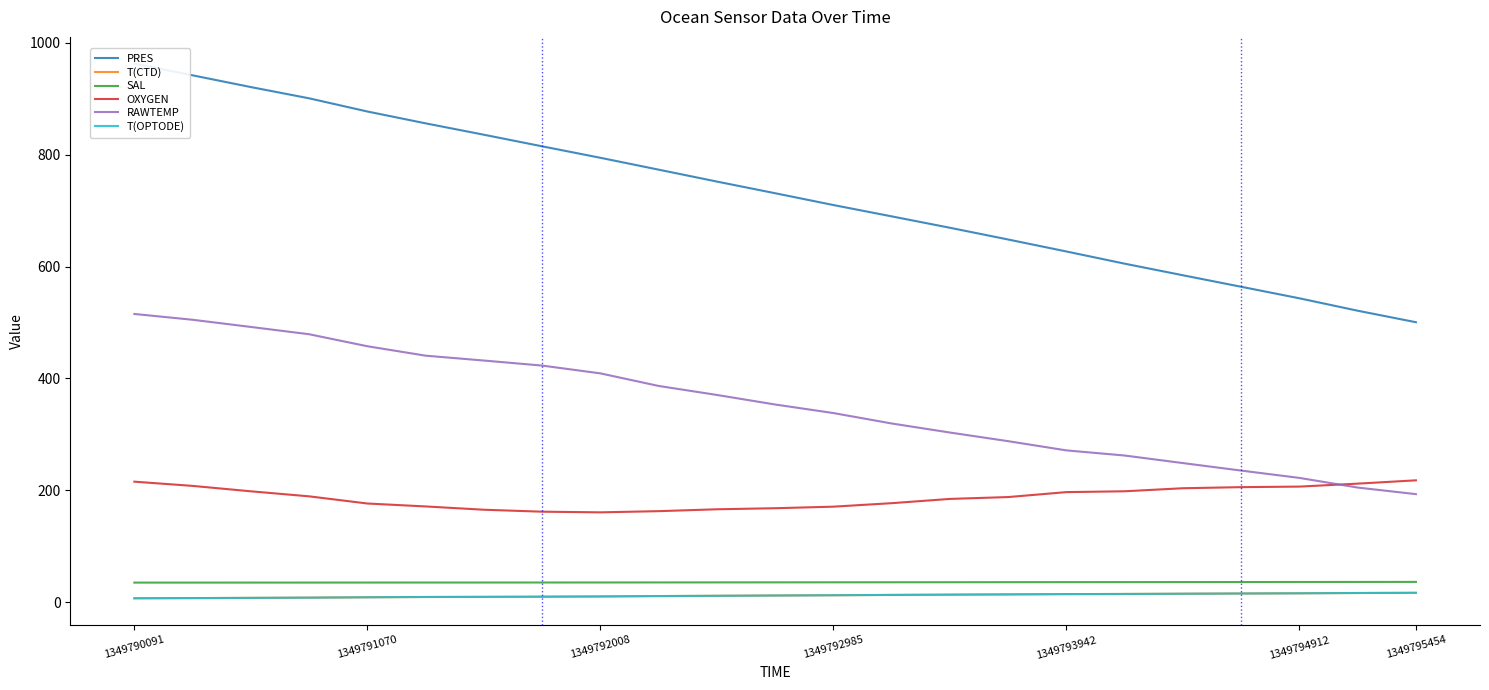

True or false: T(OPTODE) has a value of 13.2 at 7.

False